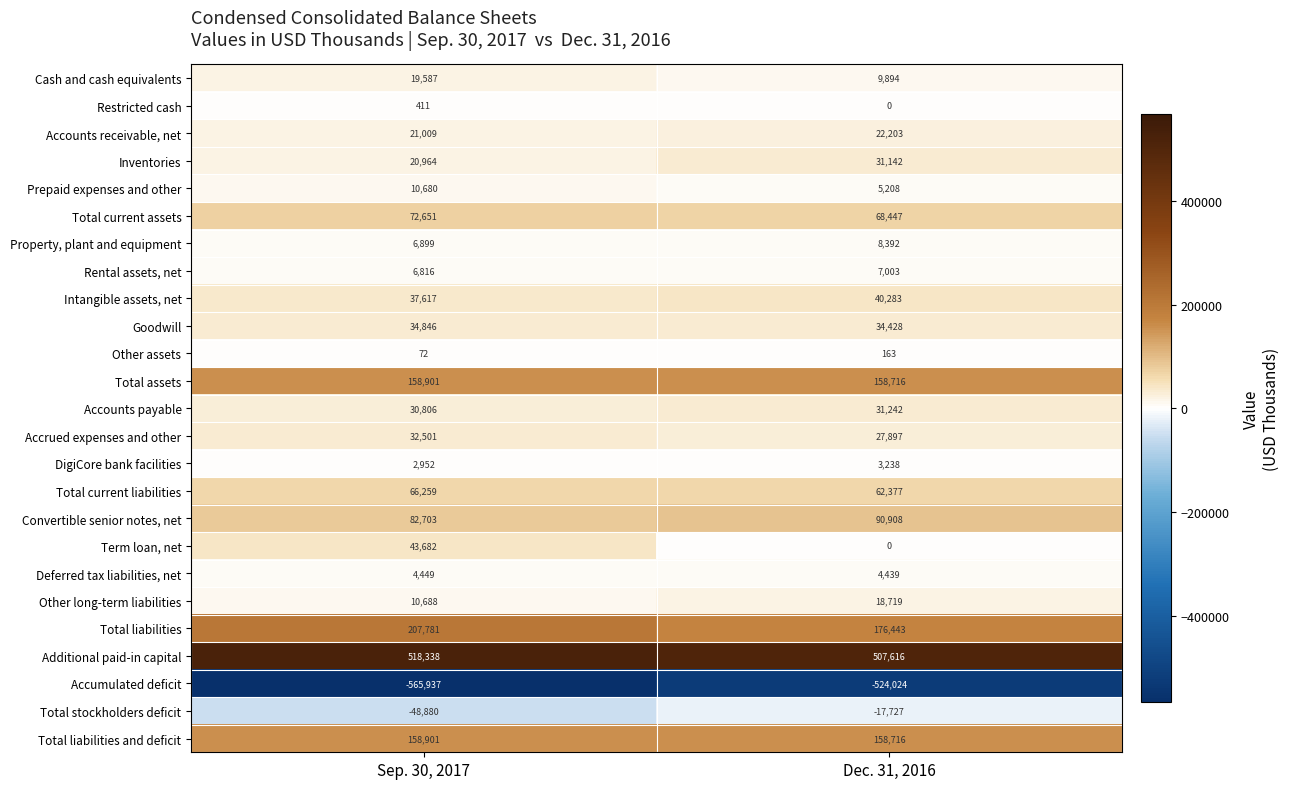

What is the spread (max minus min) of values at Sep. 30, 2017?

1084275